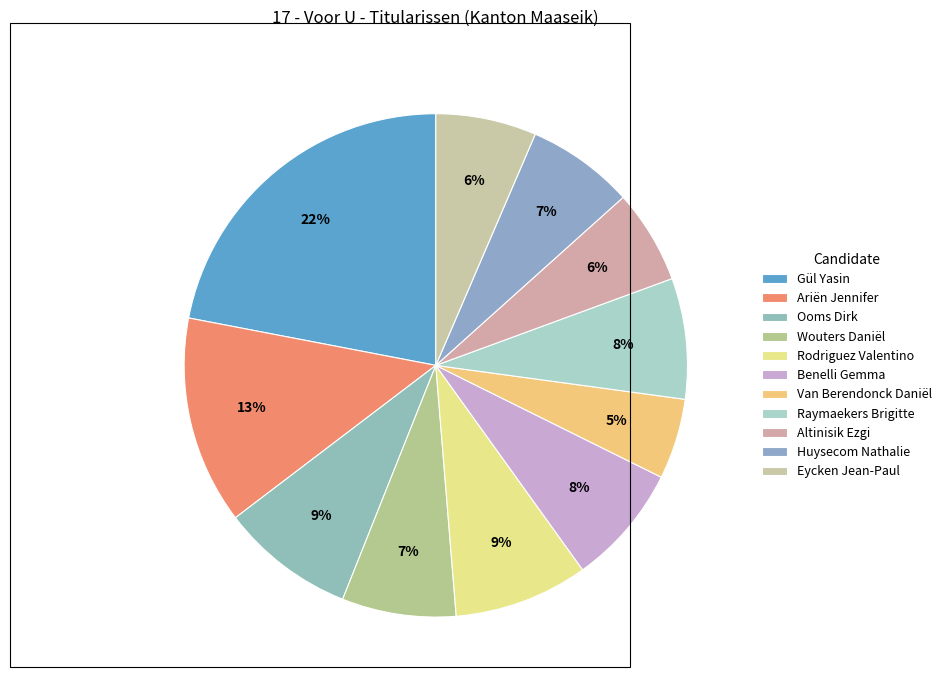

Is Van Berendonck Daniël the majority of the pie?

No